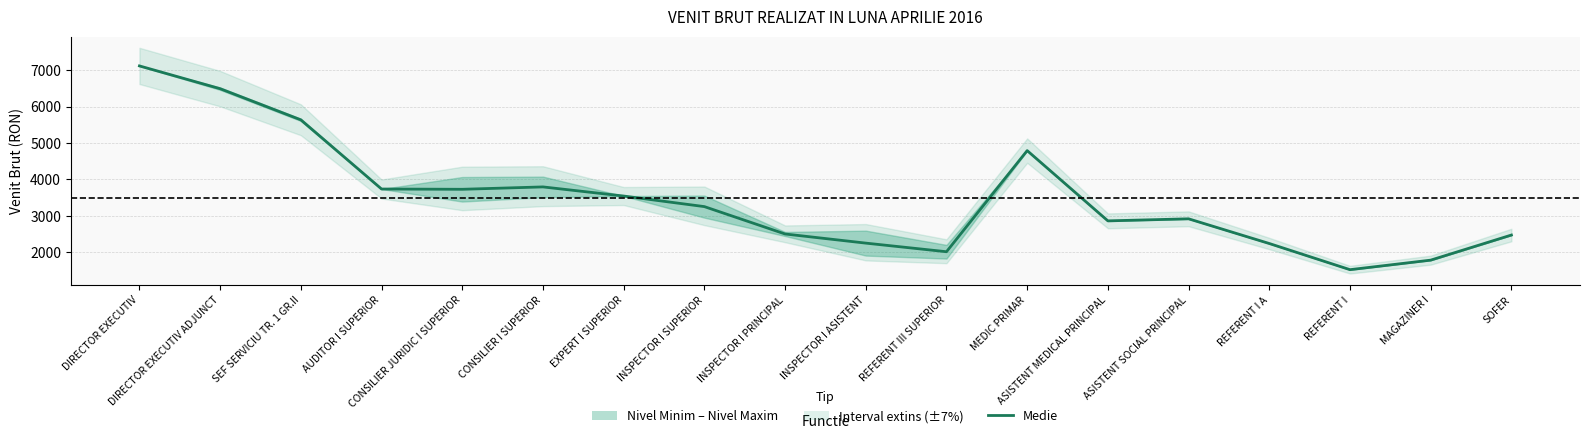

Is it true that the value at INSPECTOR I ASISTENT is 480.9?

False